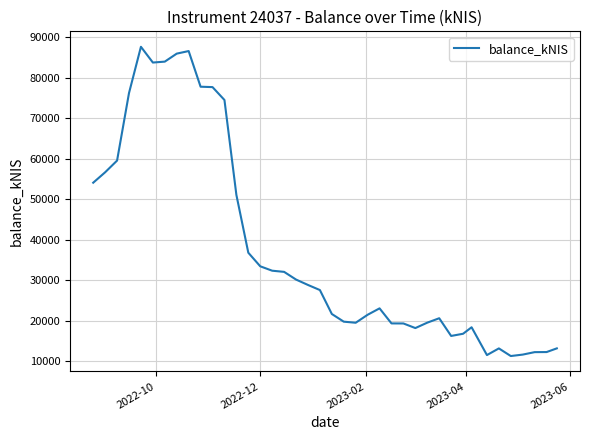

What is the difference between the maximum and minimum values?

76355.9